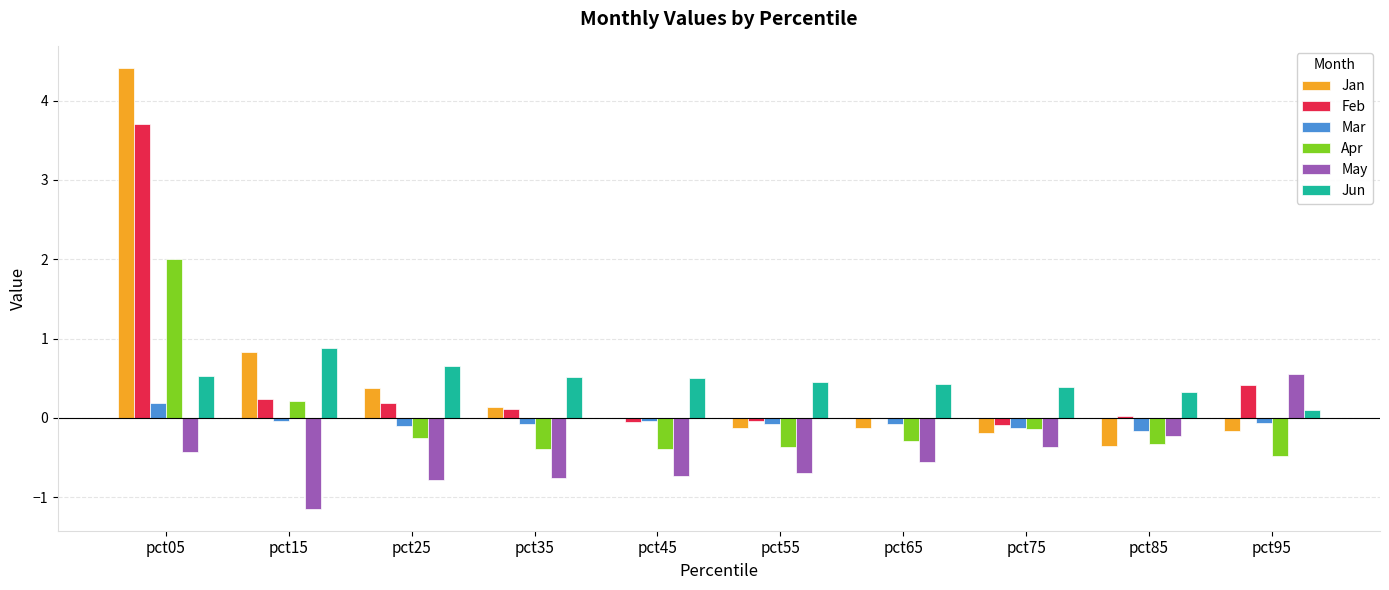

Which category has the highest value across all series?

pct05